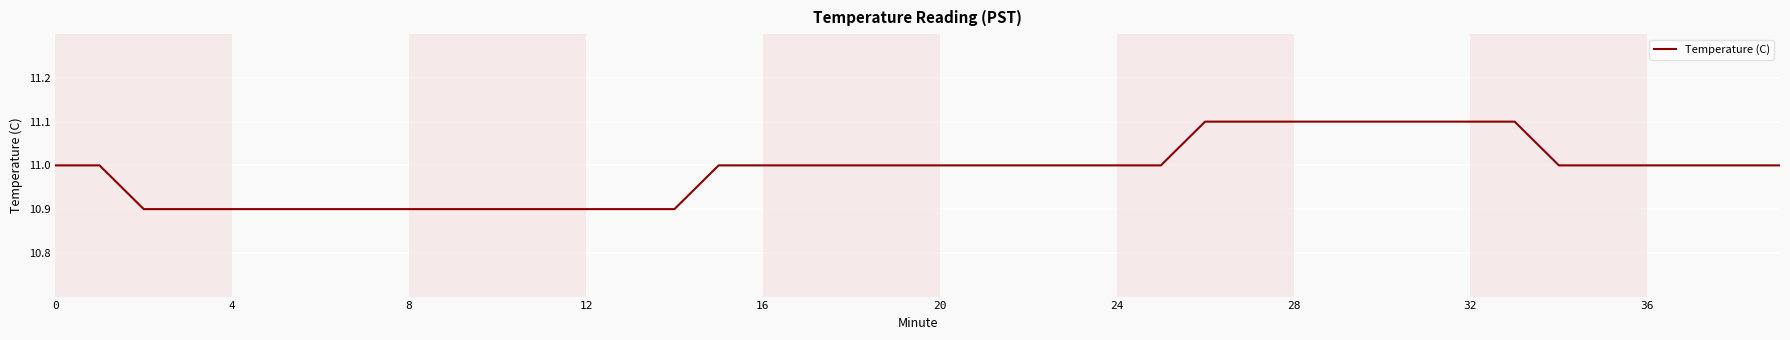

What is the greatest value displayed?

11.1